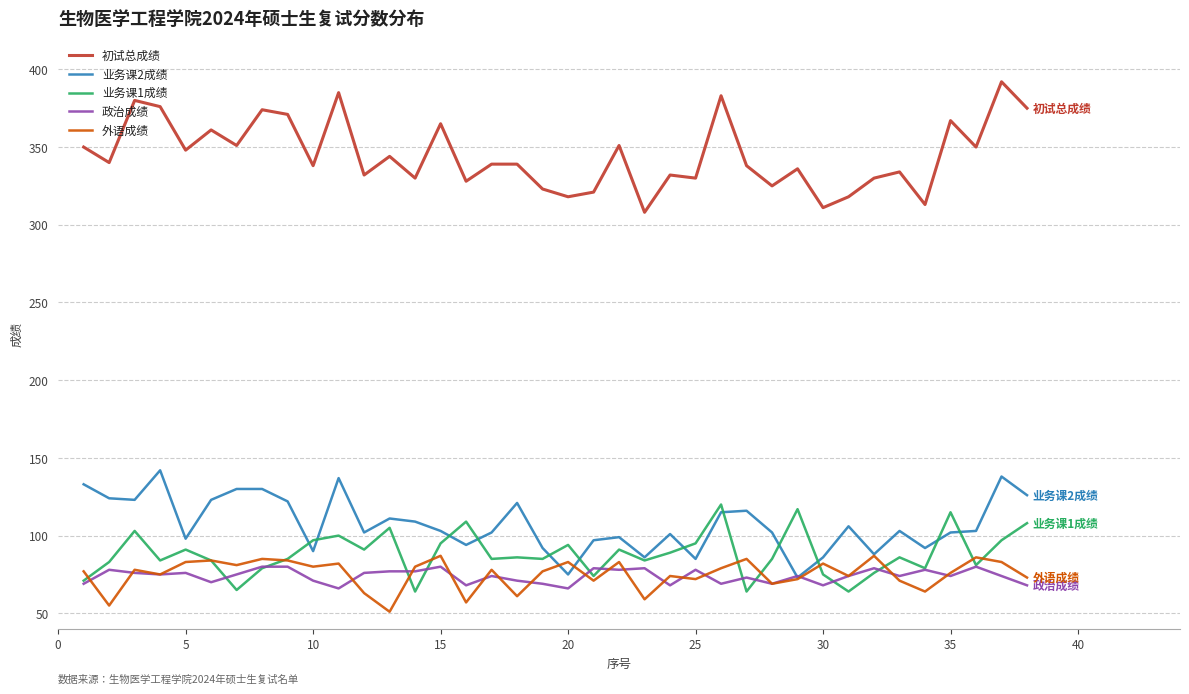

Count the number of data series in this chart.

5